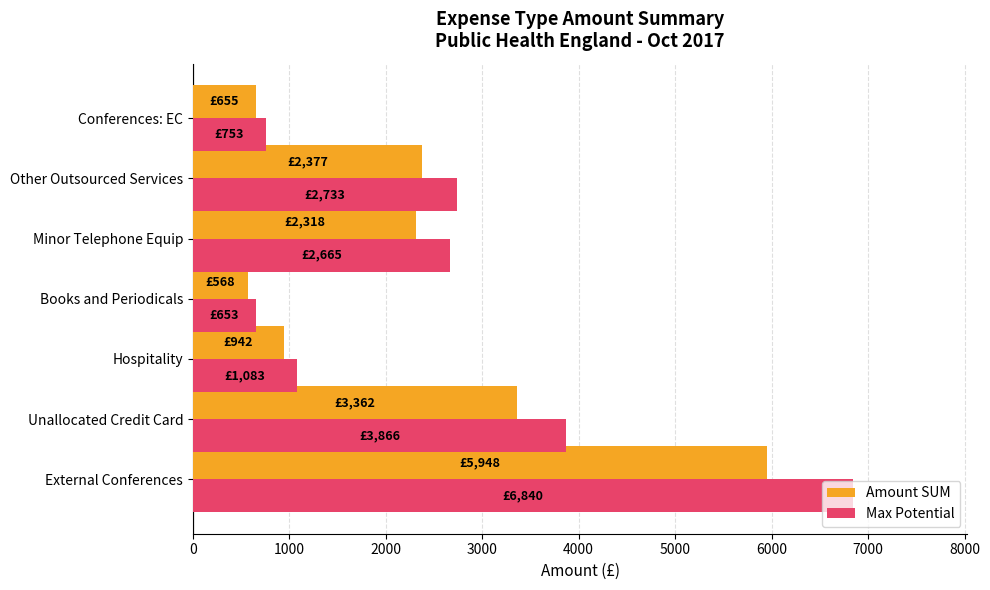

True or false: Amount SUM has a value of 4050.2 at Other Outsourced Services.

False